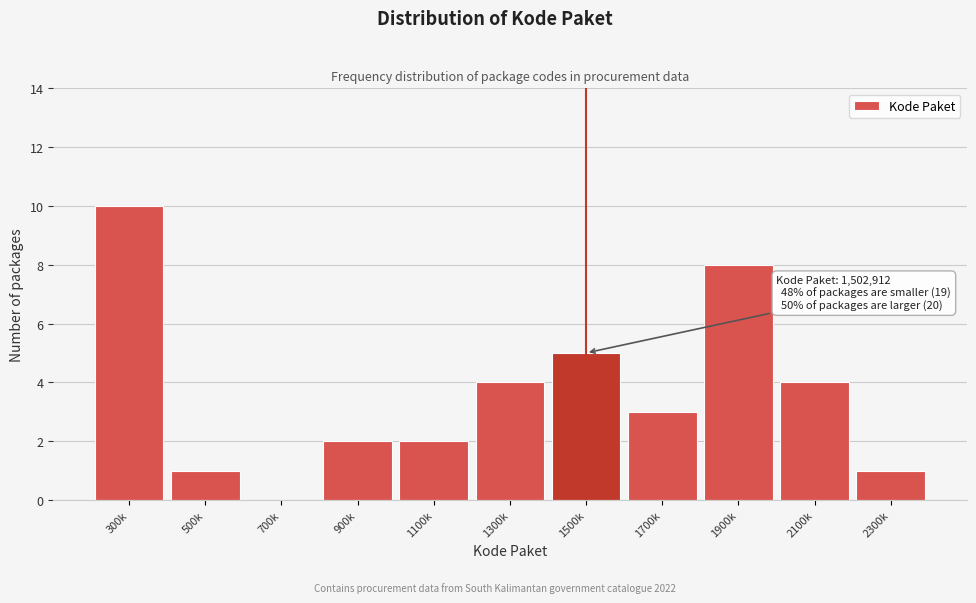

Reading left to right, list all the values displayed in this chart.

300k=10	500k=1	700k=0	900k=2	1100k=2	1300k=4	1500k=5	1700k=3	1900k=8	2100k=4	2300k=1